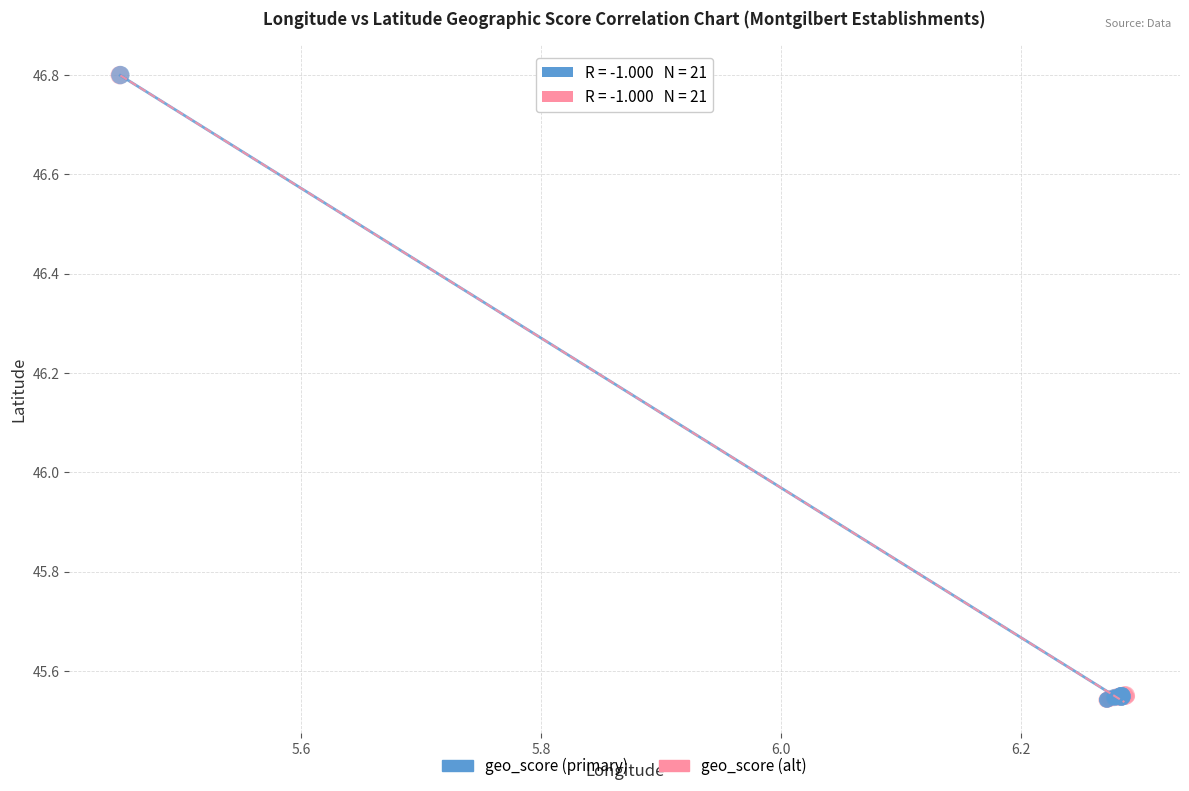

What are all the series names shown in the legend?

geo_score (primary), geo_score (alt)